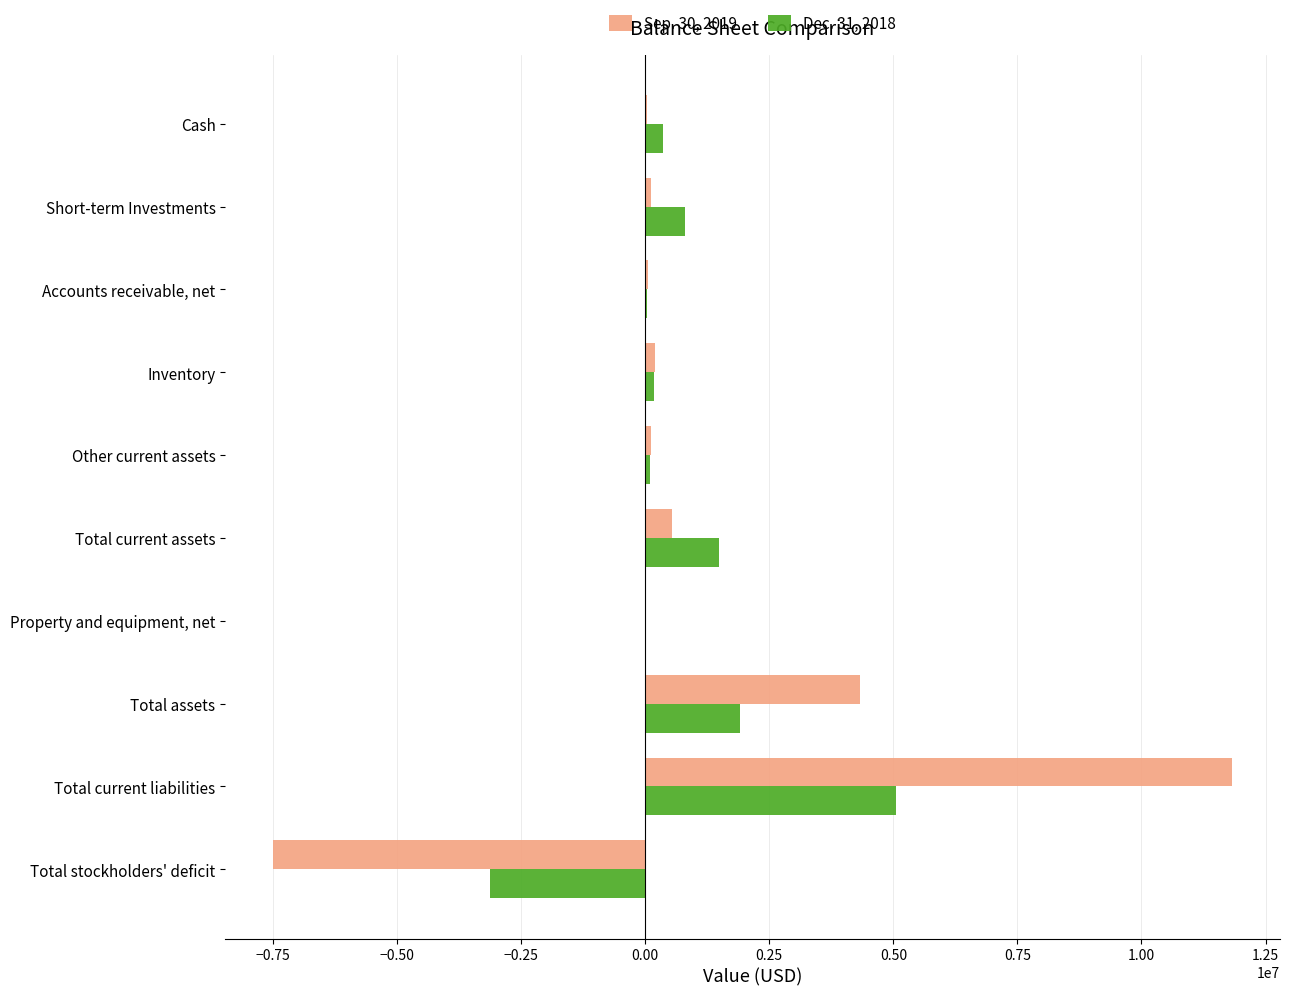

The value of Dec. 31, 2018 at Total current assets is 442544. True or false?

False